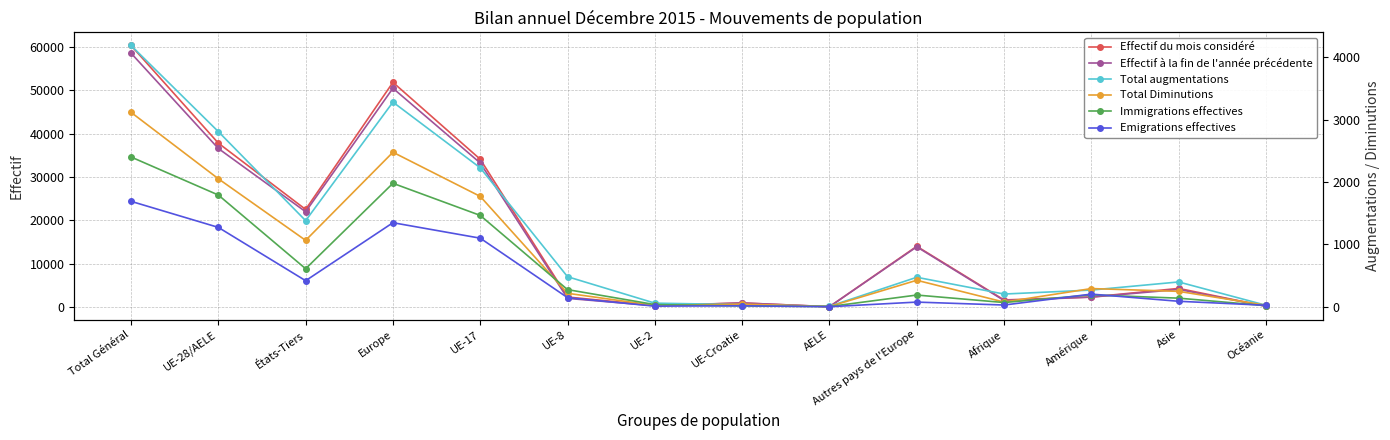

Rank the series at Europe from lowest to highest value.

Emigrations effectives, Immigrations effectives, Total Diminutions, Total augmentations, Effectif à la fin de l'année précédente, Effectif du mois considéré